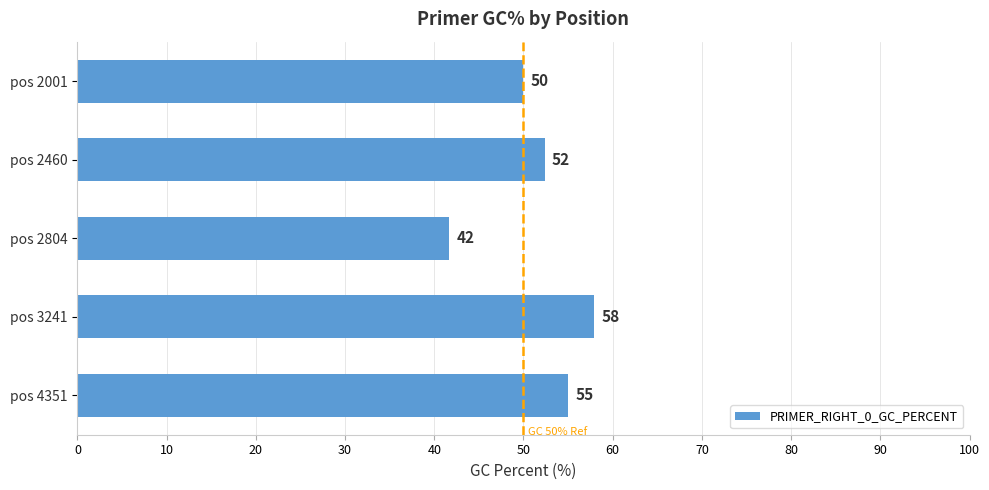

Between pos 2001 and pos 3241, which is larger?

pos 3241